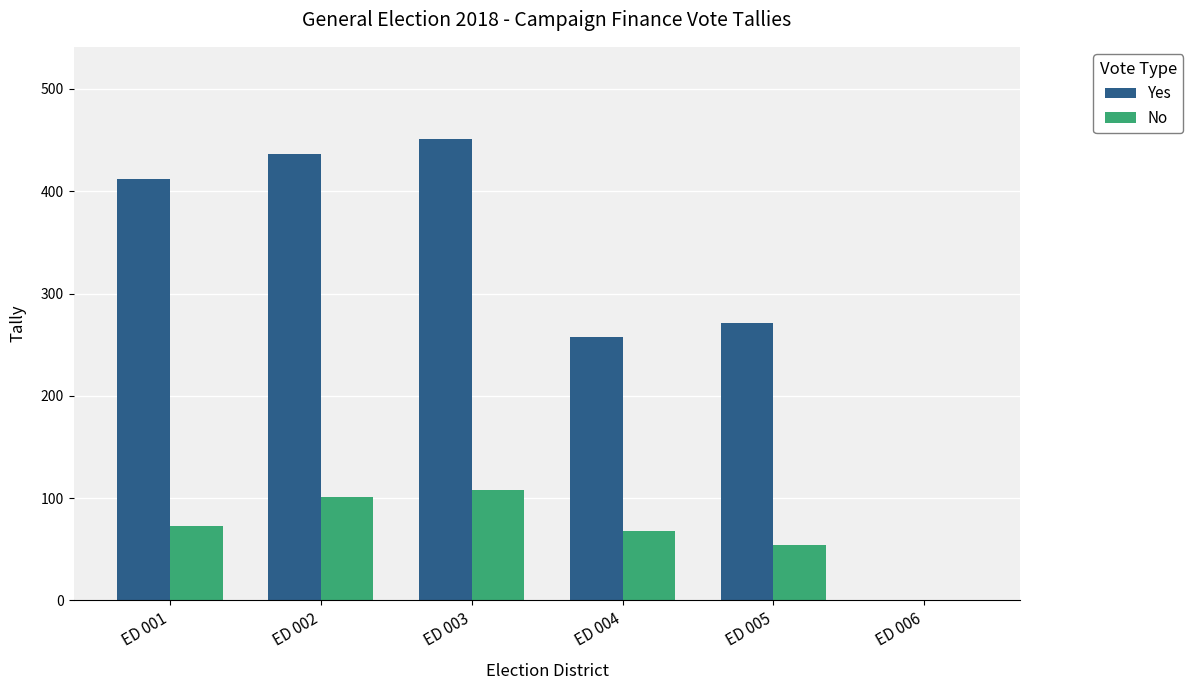

Is it true that Yes equals 436 at ED 002?

True